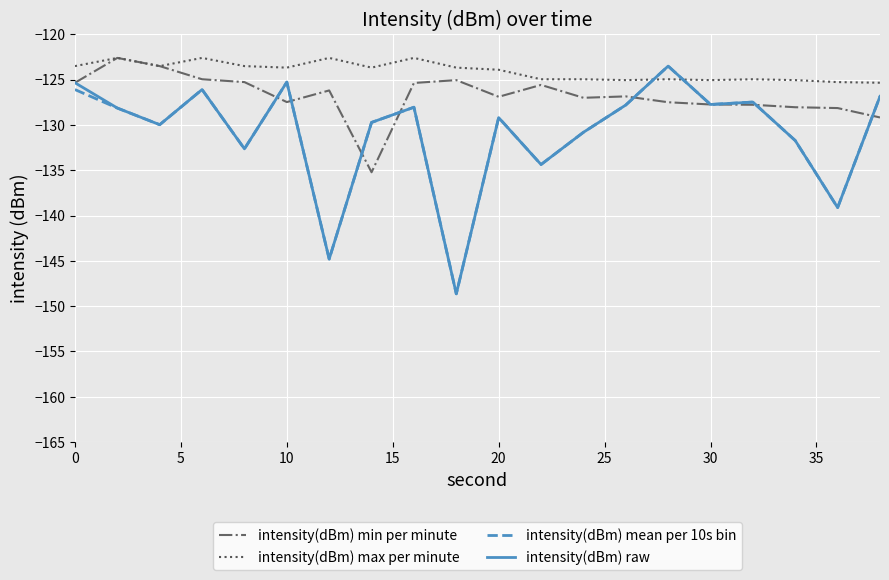

What is the sum of all intensity(dBm) raw values?

-2617.4